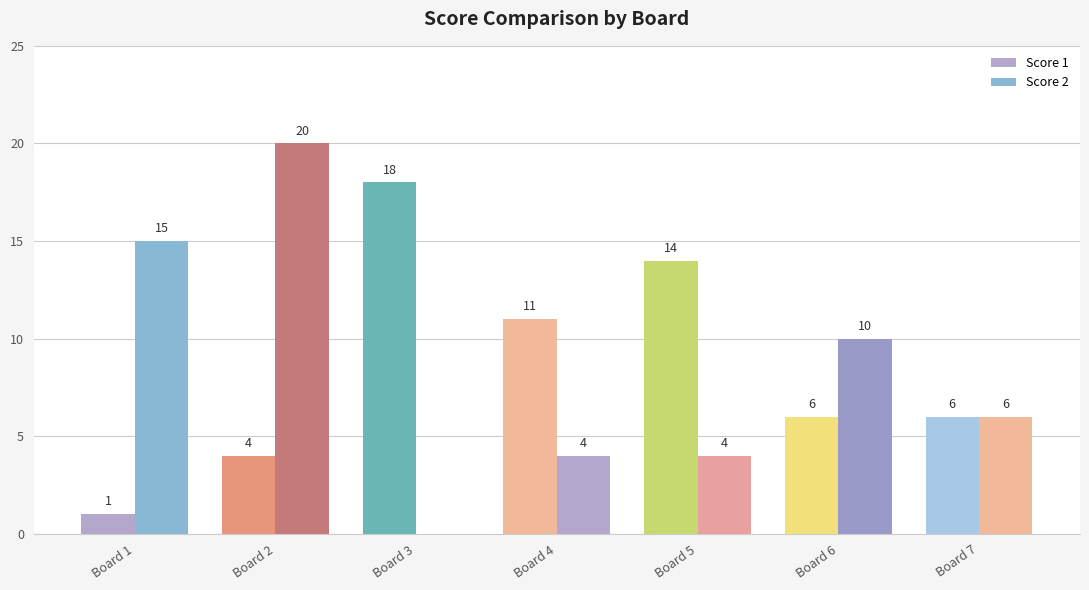

Count the number of data series in this chart.

2